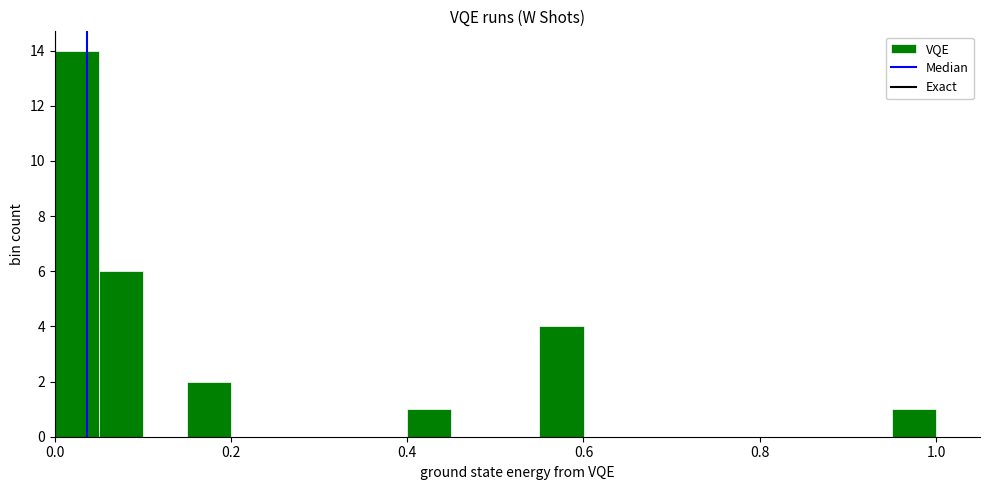

Around what value on the x-axis is the tallest bar? Give the approximate position of its centre, as read against the axis.

0.02